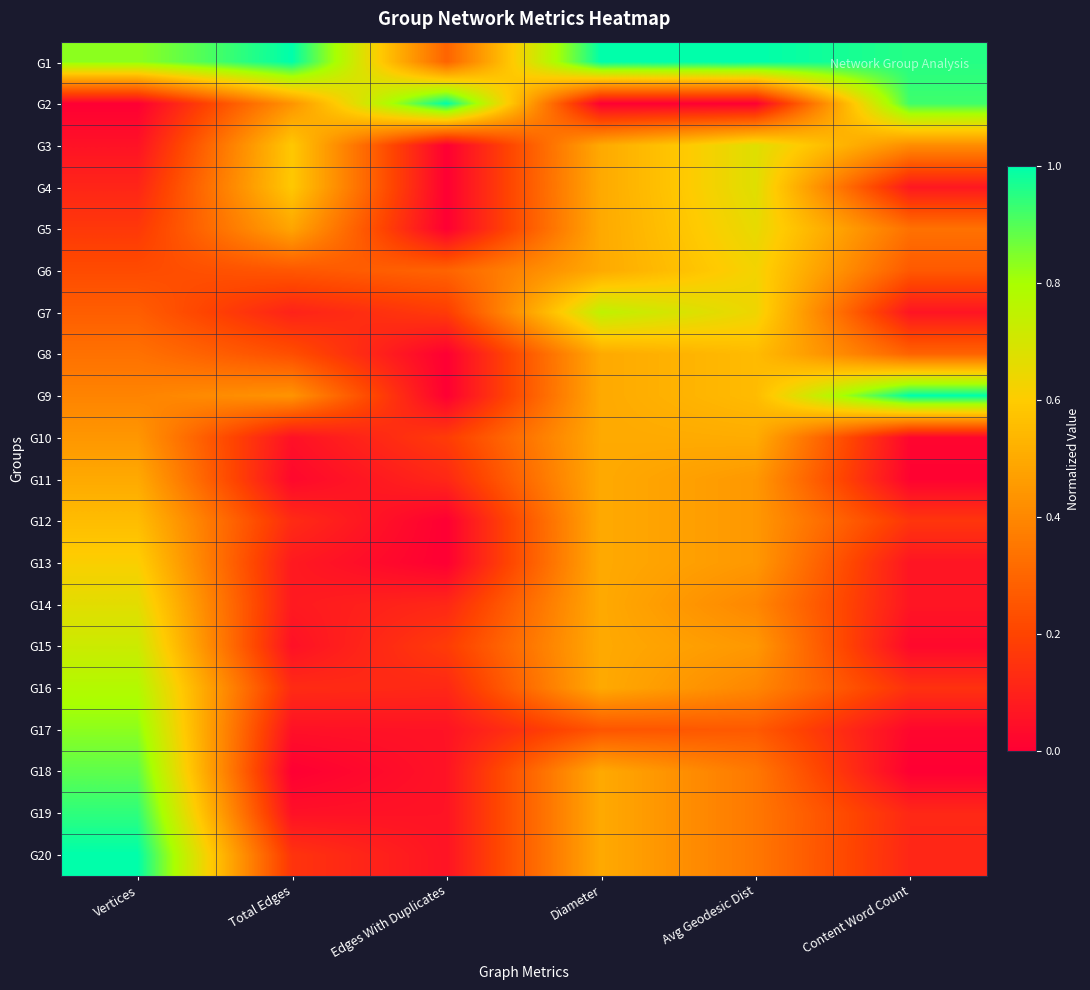

Which category has the highest value across all series?

Total Edges